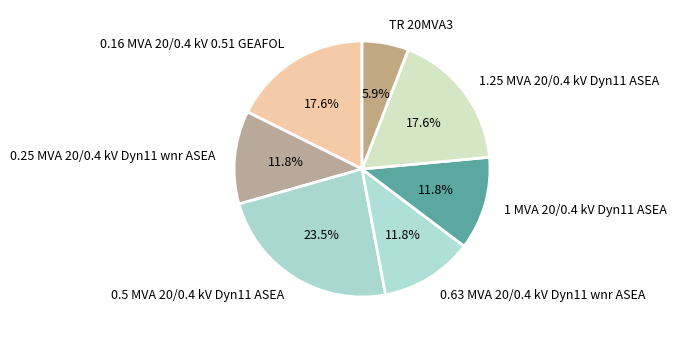

Does any single category account for the majority?

No